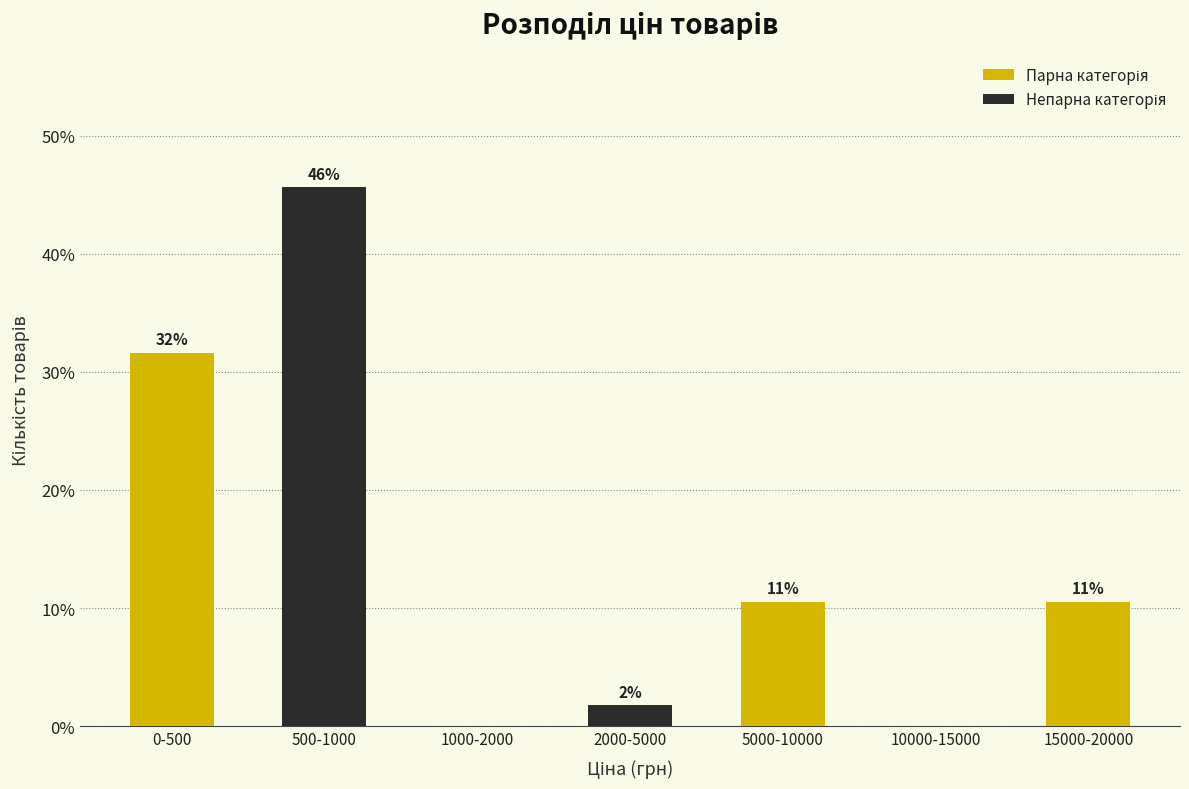

Are the bars horizontal?

No